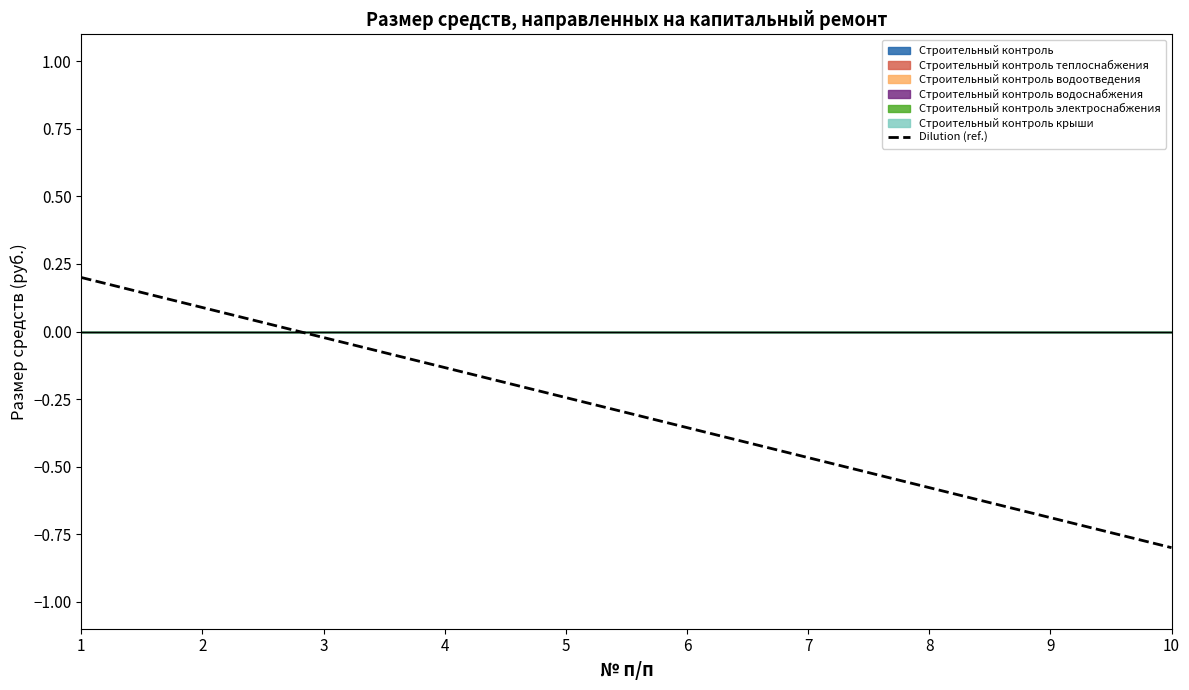

What is the change in value from 2 to 3?

-0.1